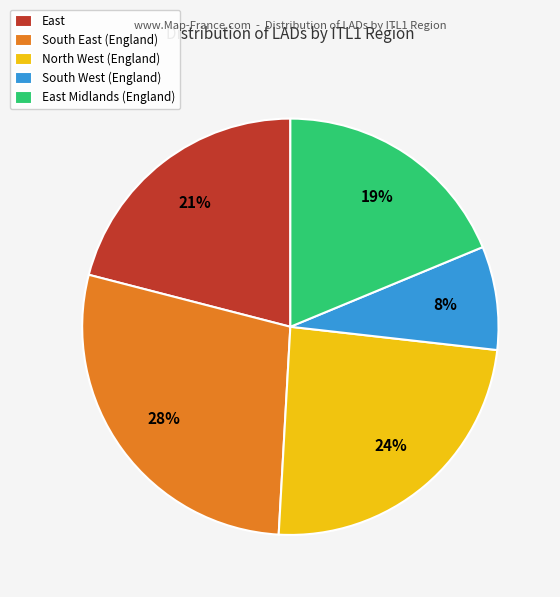

Is it true that East Midlands (England) is 5% of the pie?

False